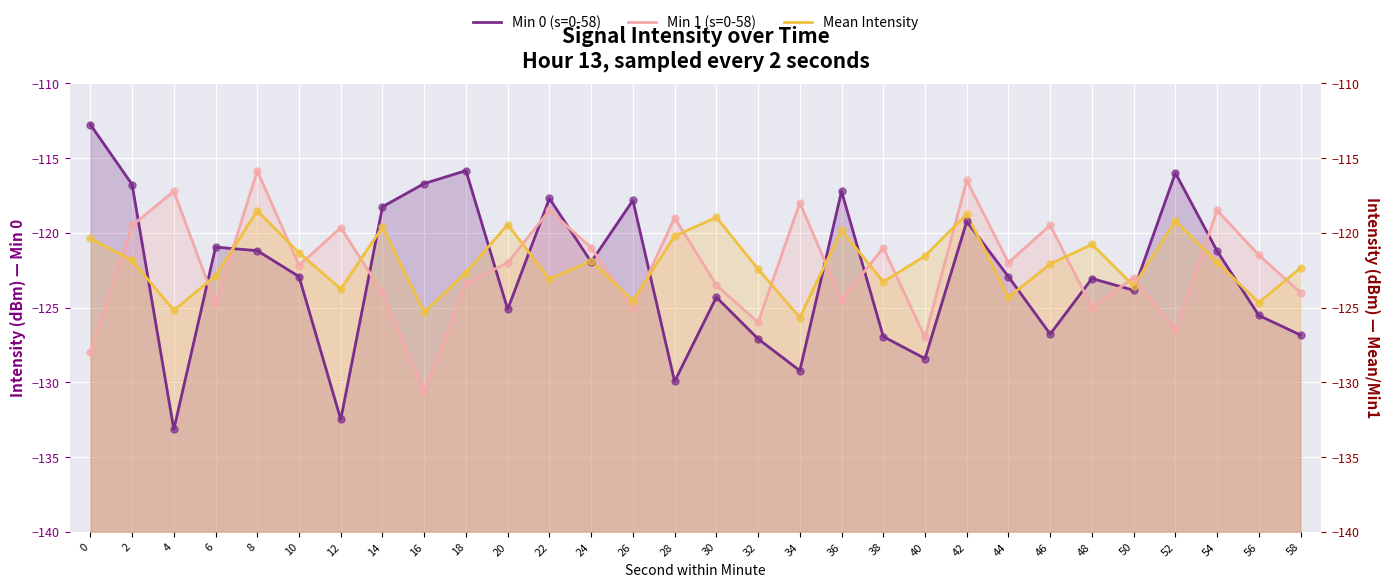

Which series reaches the minimum Y coordinate?

Min 0 (s=0-58)